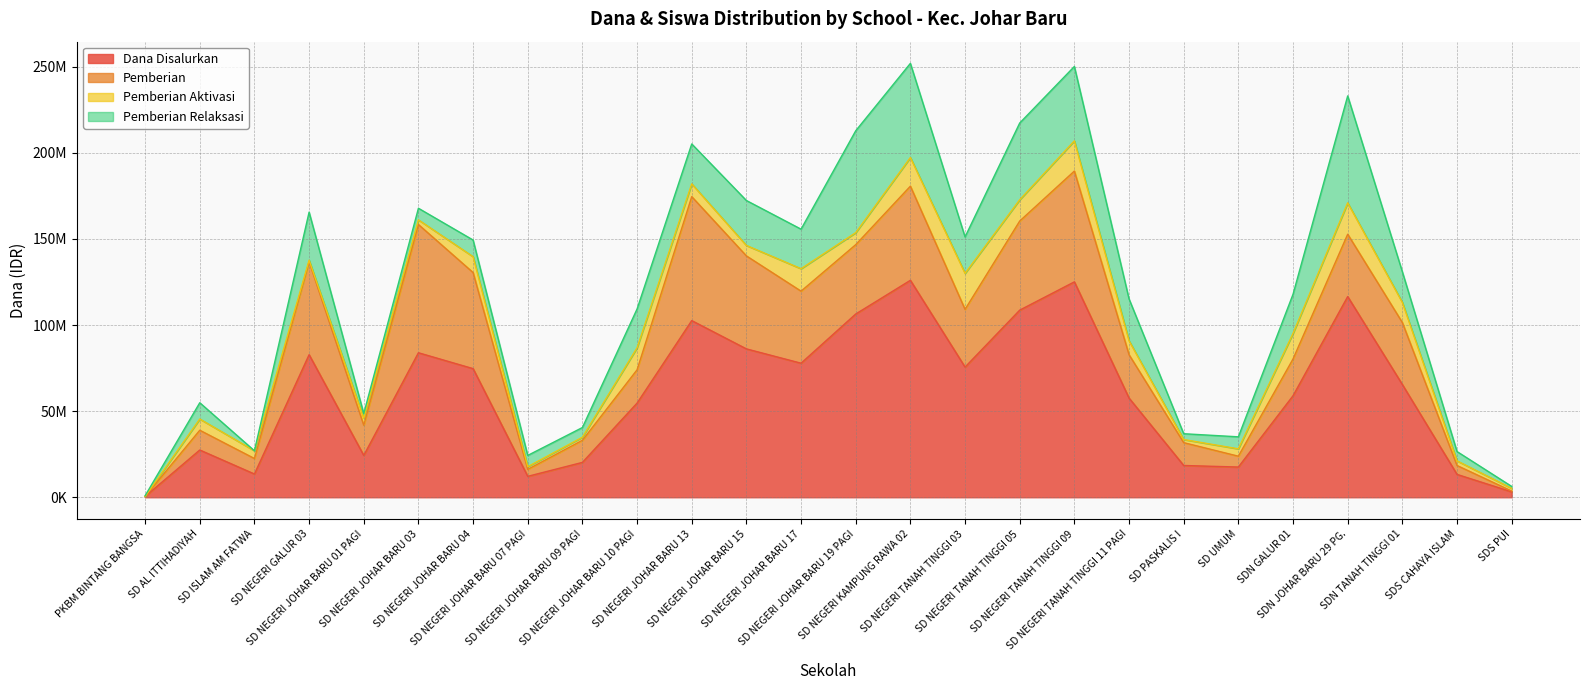

What position from the left is SD NEGERI JOHAR BARU 01 PAGI?

5